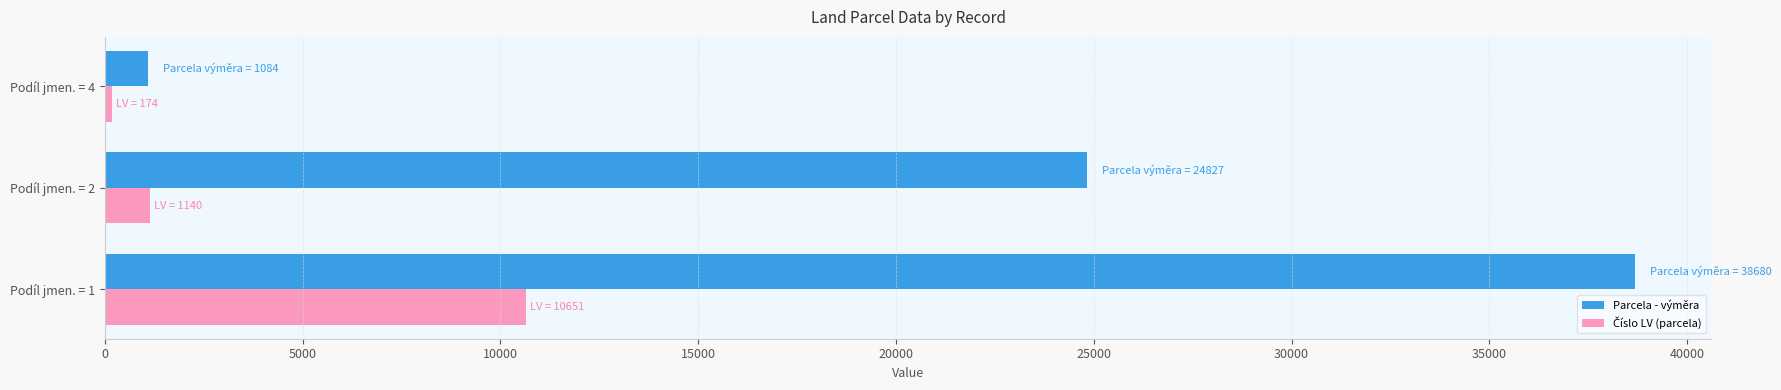

At which category is the sum across all series the highest?

Podíl jmen. = 1